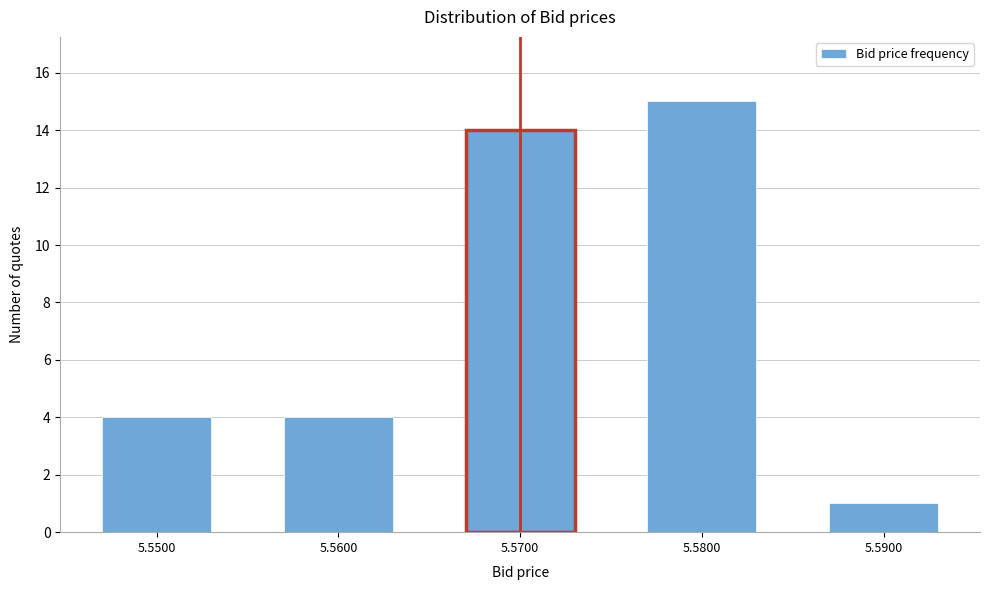

Reading left to right, transcribe all the data shown in this chart.

5.5500=4	5.5600=4	5.5700=14	5.5800=15	5.5900=1